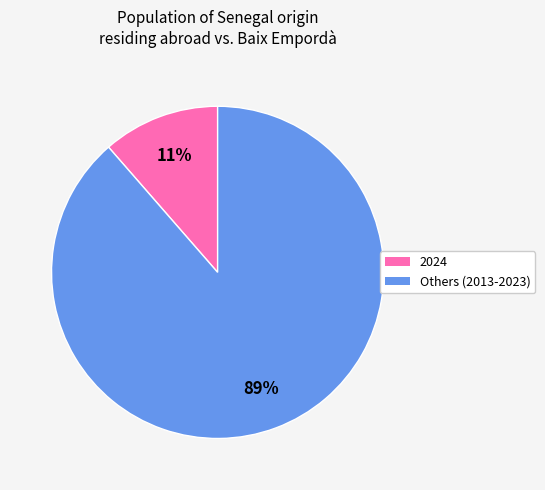

How many segments does this pie chart have?

2